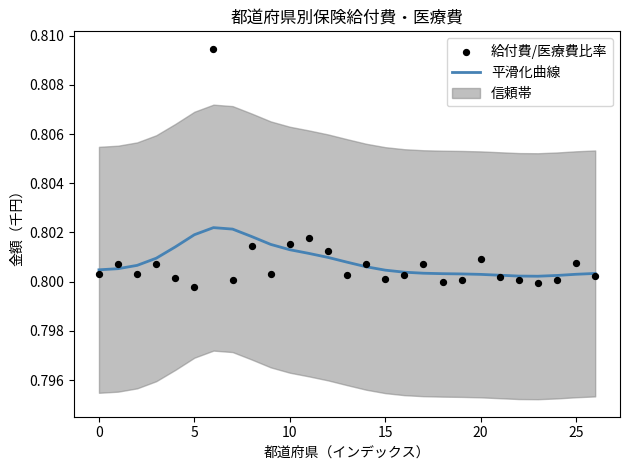

Which series reaches the maximum Y coordinate?

給付費/医療費比率